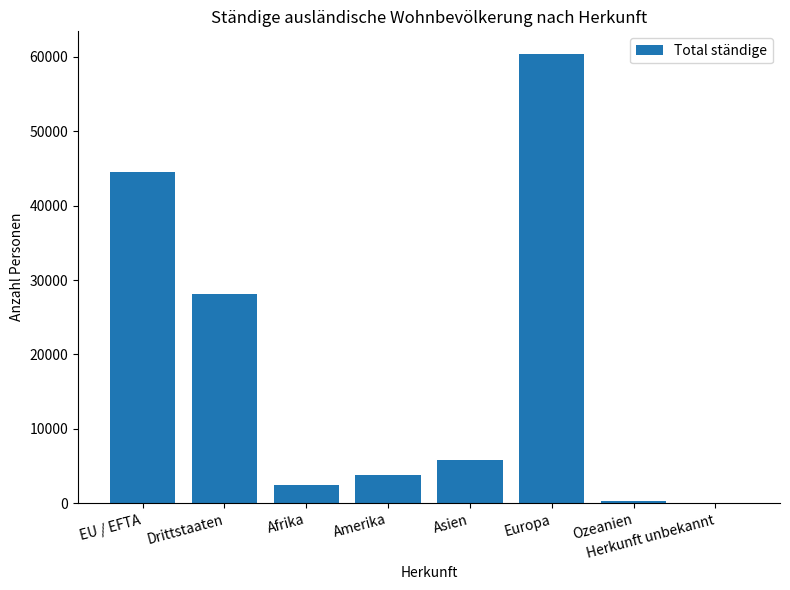

Count the number of categories in the chart.

8